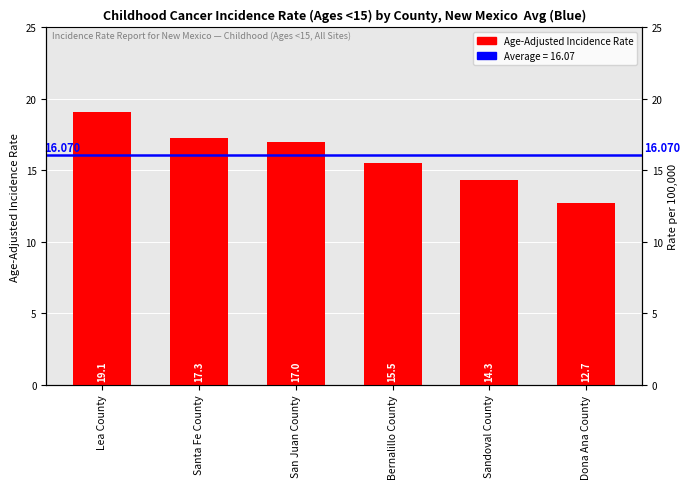

Between Dona Ana County and Santa Fe County, which is larger?

Santa Fe County